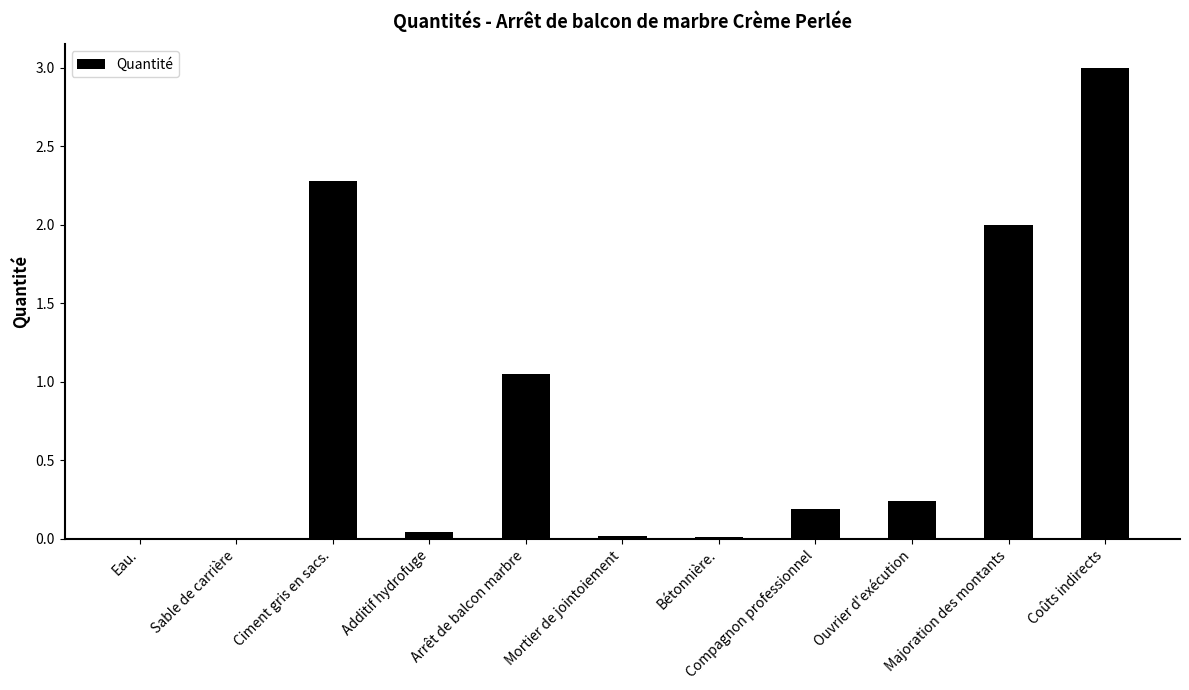

What is the greatest value displayed?

3.0